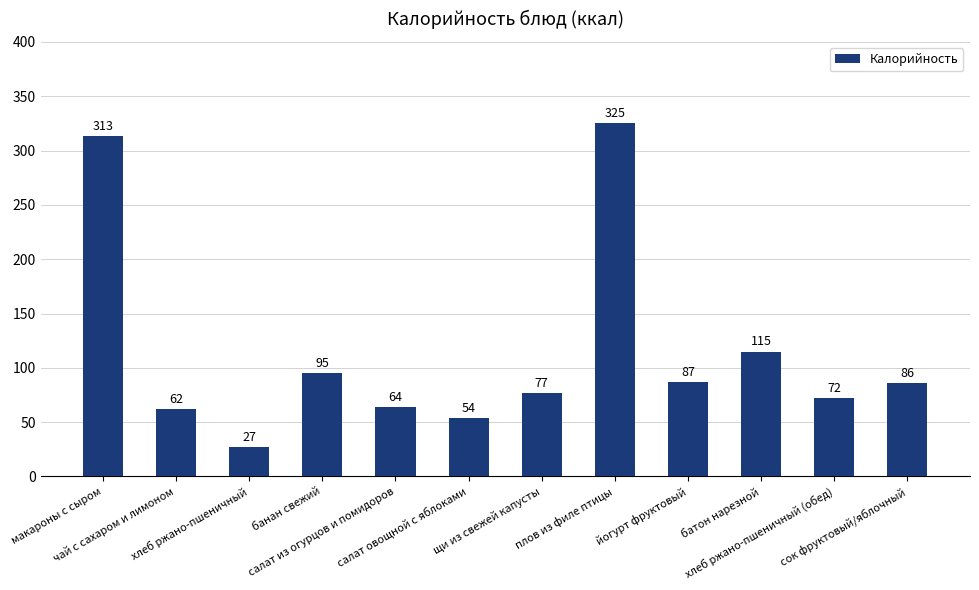

What is the sum of the values at щи из свежей капусты and салат из огурцов и помидоров?

141